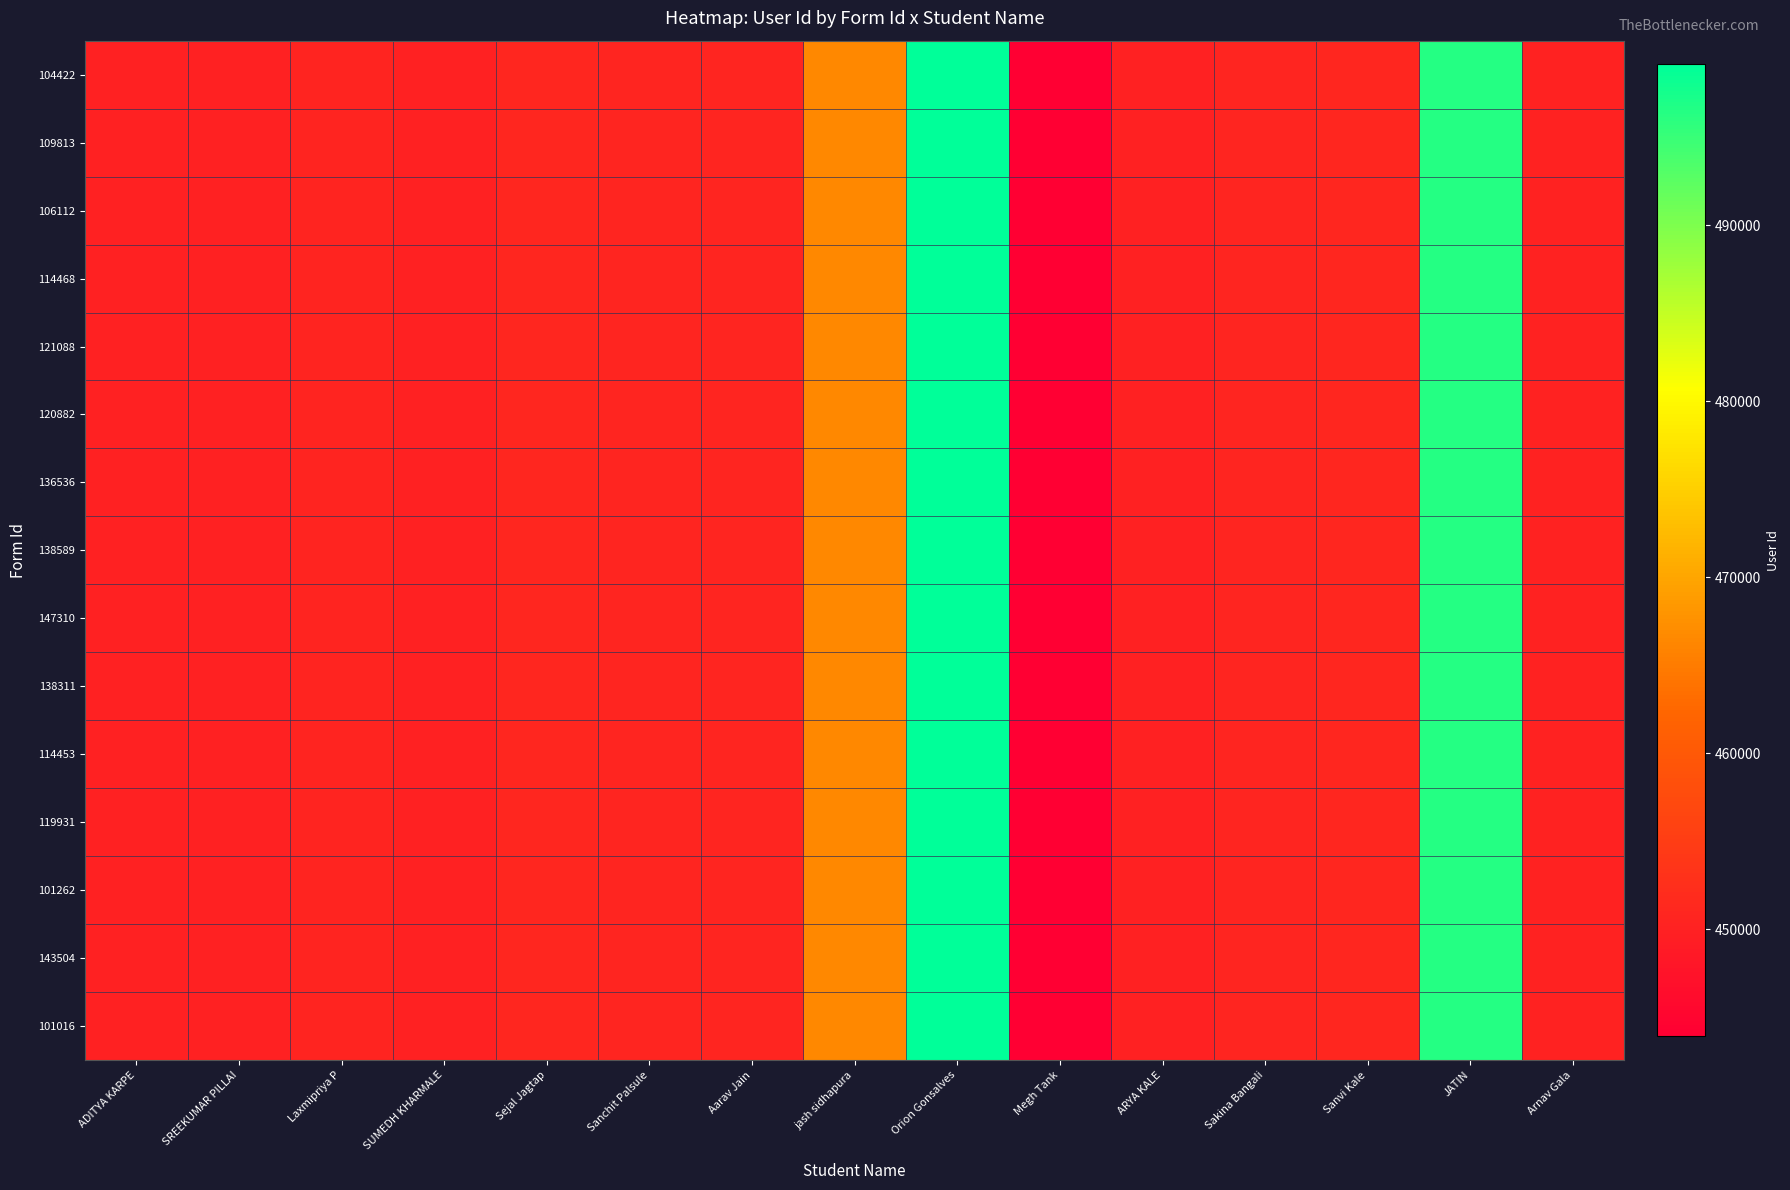

List the series in order of their peak value, lowest first.

104422, 109813, 106112, 114468, 121088, 120882, 136536, 138589, 147310, 138311, 114453, 119931, 101262, 143504, 101016